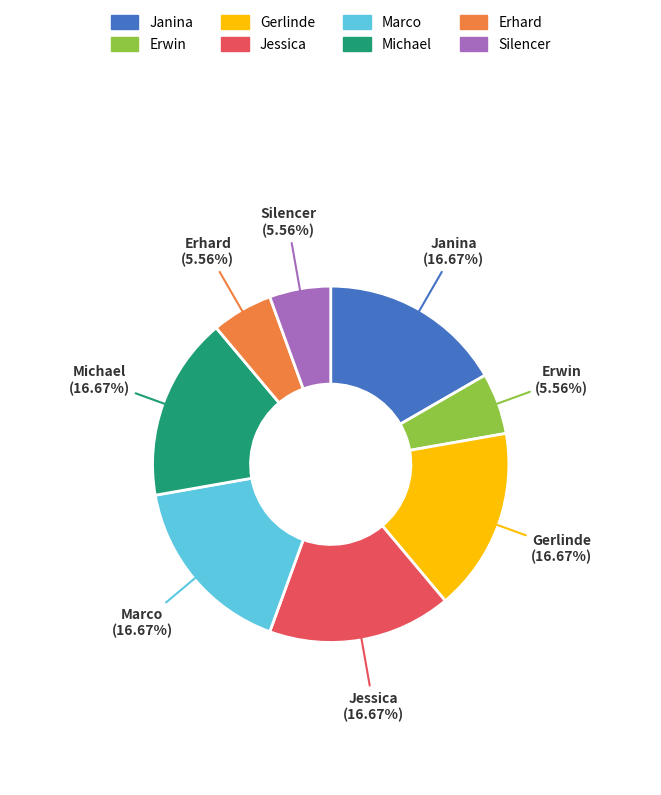

What is the ratio of the value at Gerlinde to the value at Jessica?

1.0